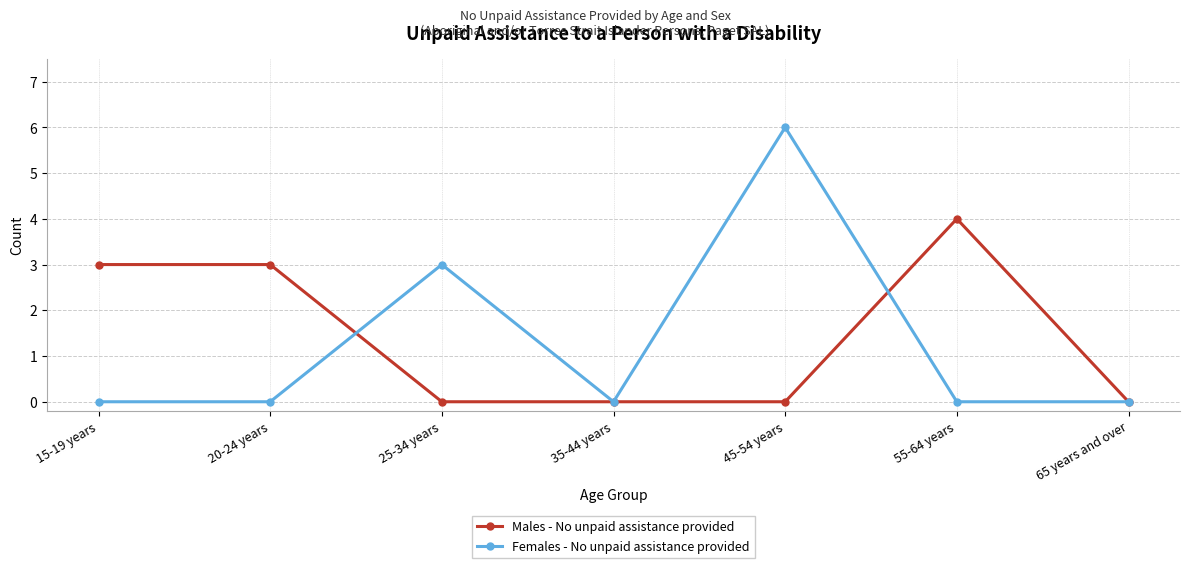

The Females - No unpaid assistance provided series shows 0 at 55-64 years. True or false?

True